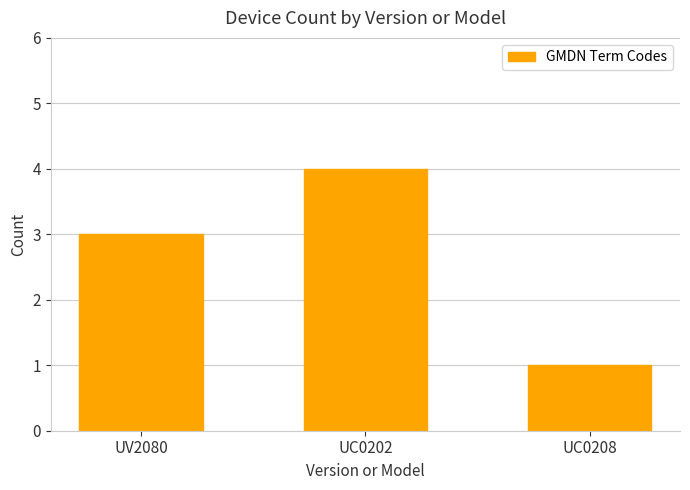

What is the label of the 3rd bar from the right?

UV2080